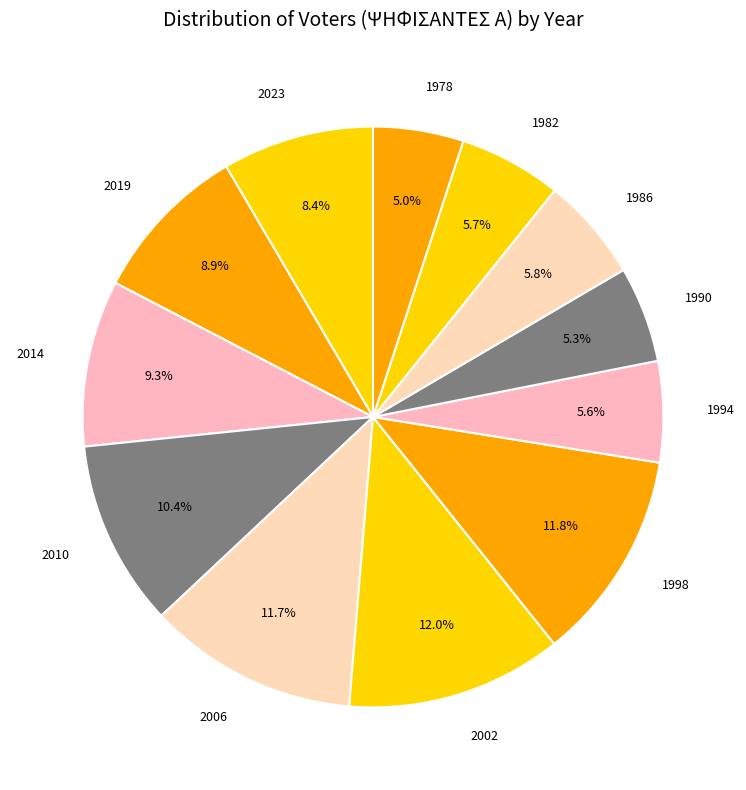

Does any single category account for the majority?

No